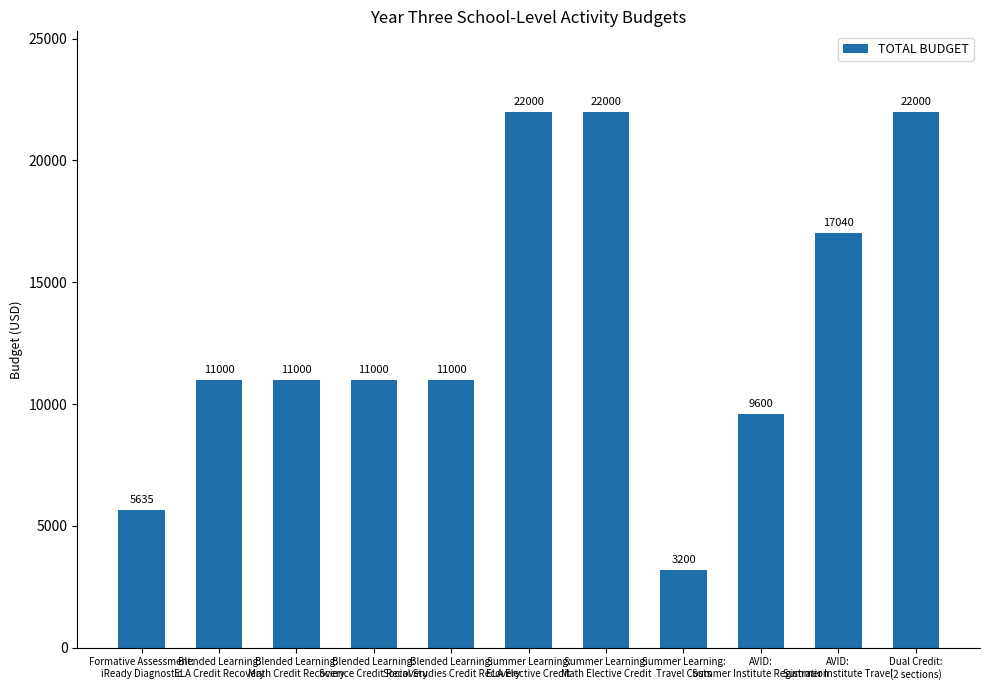

Approximately how many times larger is the value at Formative Assessment:
iReady Diagnostic compared to Summer Learning:
Math Elective Credit?

0.3